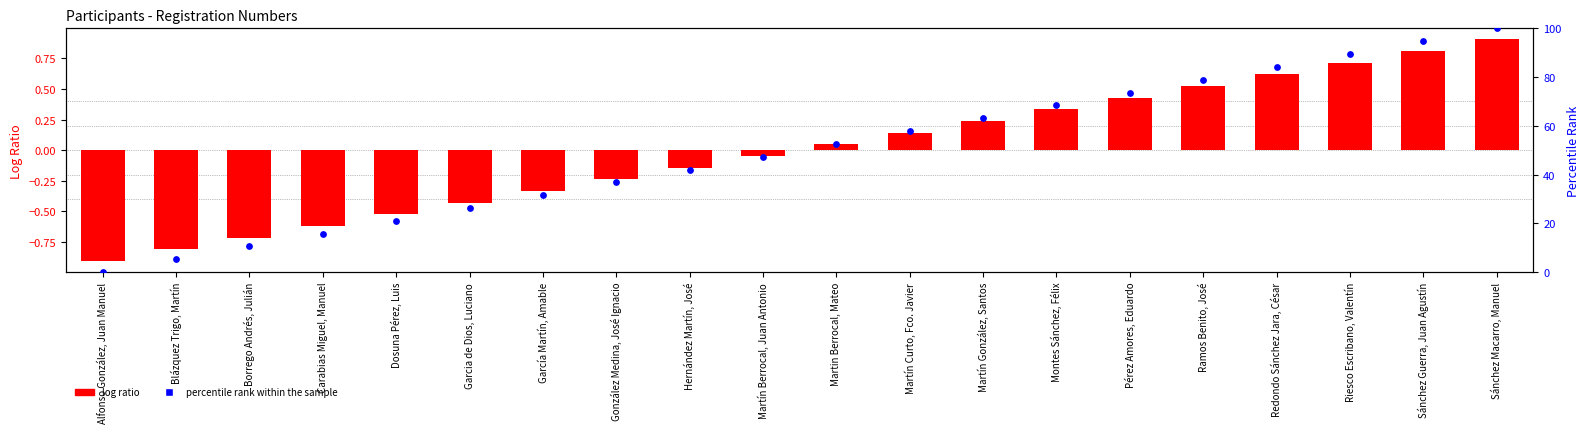

At how many categories does at least one series exceed 11?

17